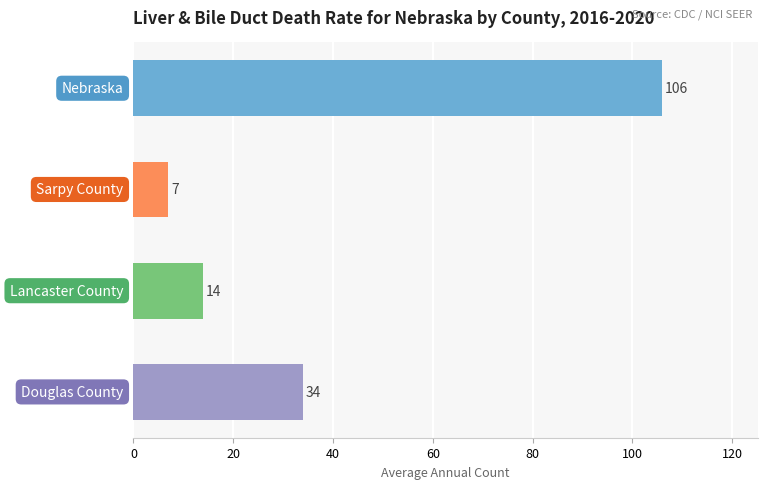

What is the average value?

40